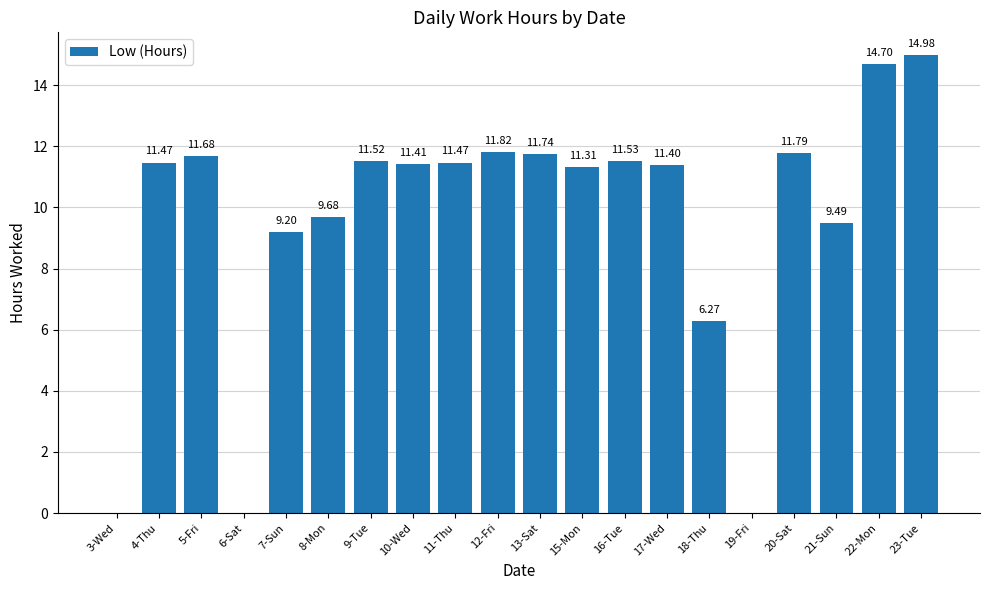

What is the sum of all values?

191.5